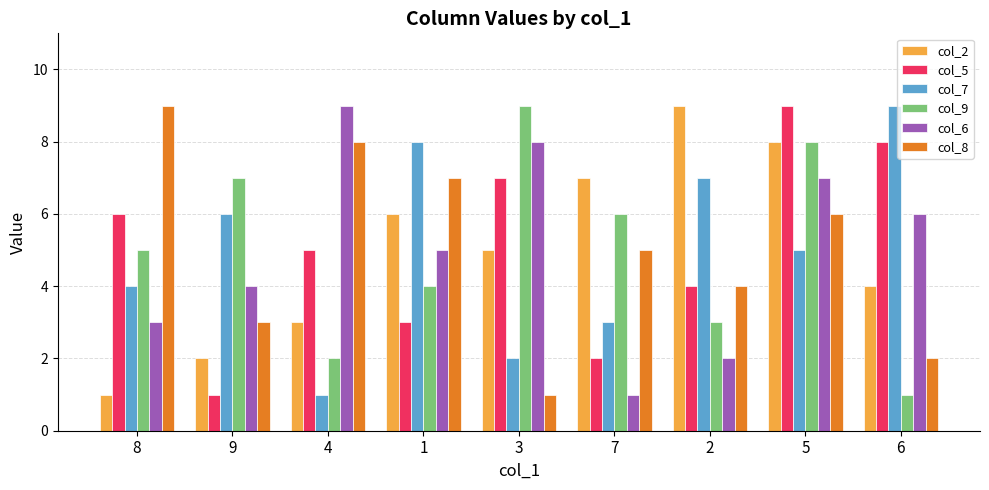

What is the minimum value for col_2?

1